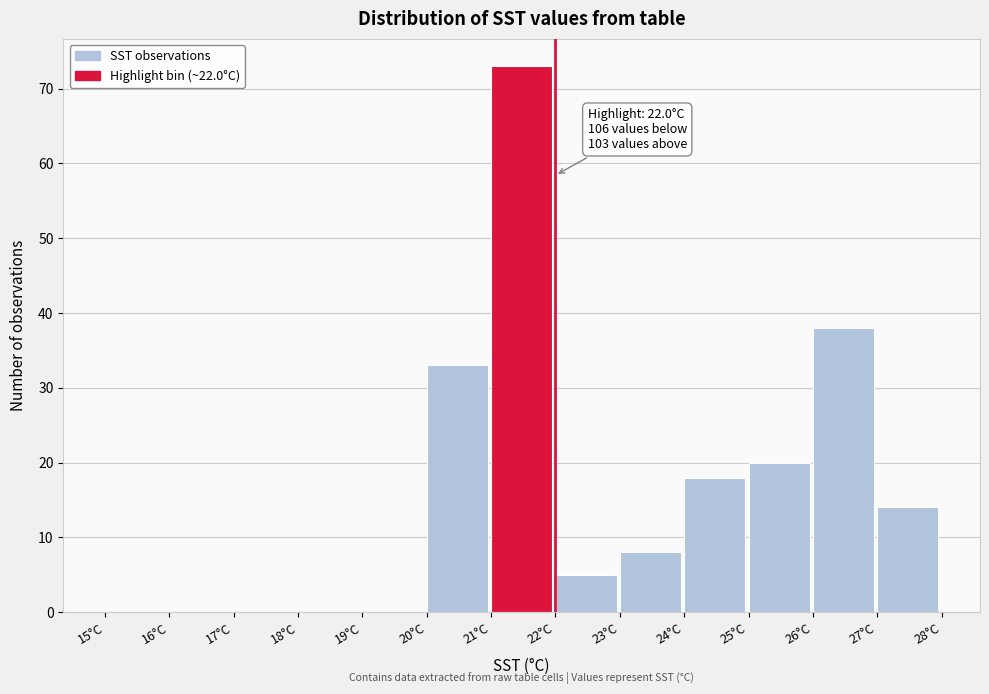

Which range on the x-axis has the tallest bar?

21 to 22